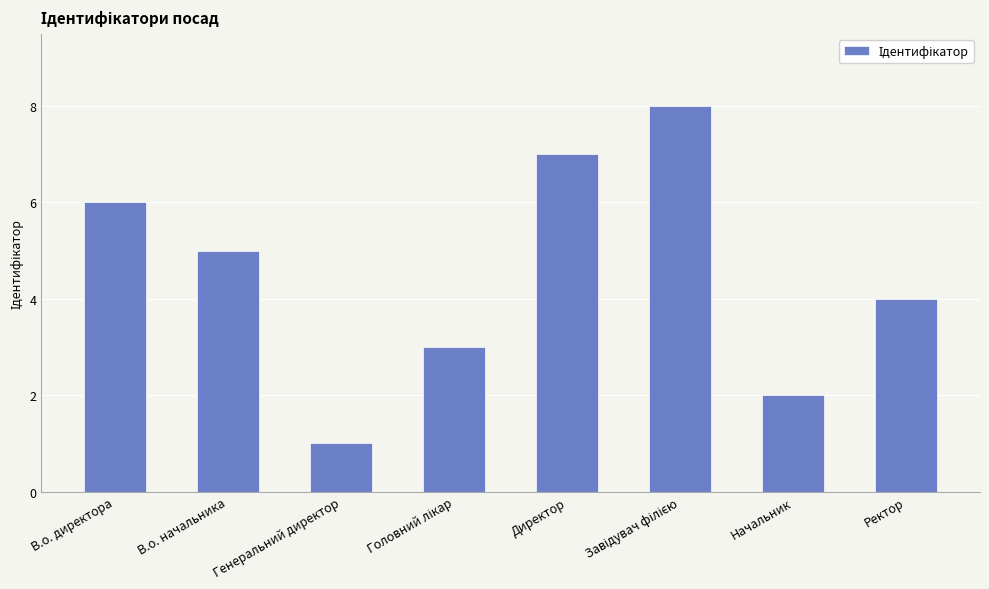

What is the greatest value displayed?

8